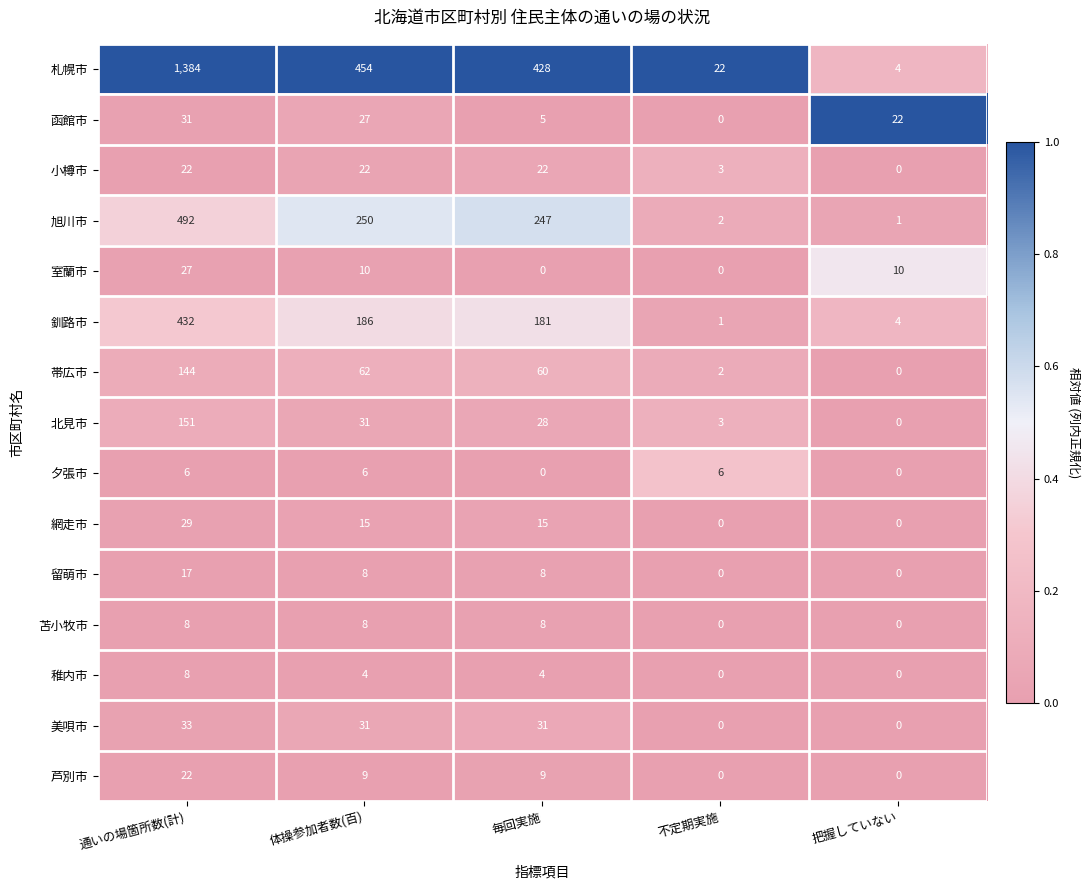

What is the difference between the maximum and minimum values in the 北見市 series?

151